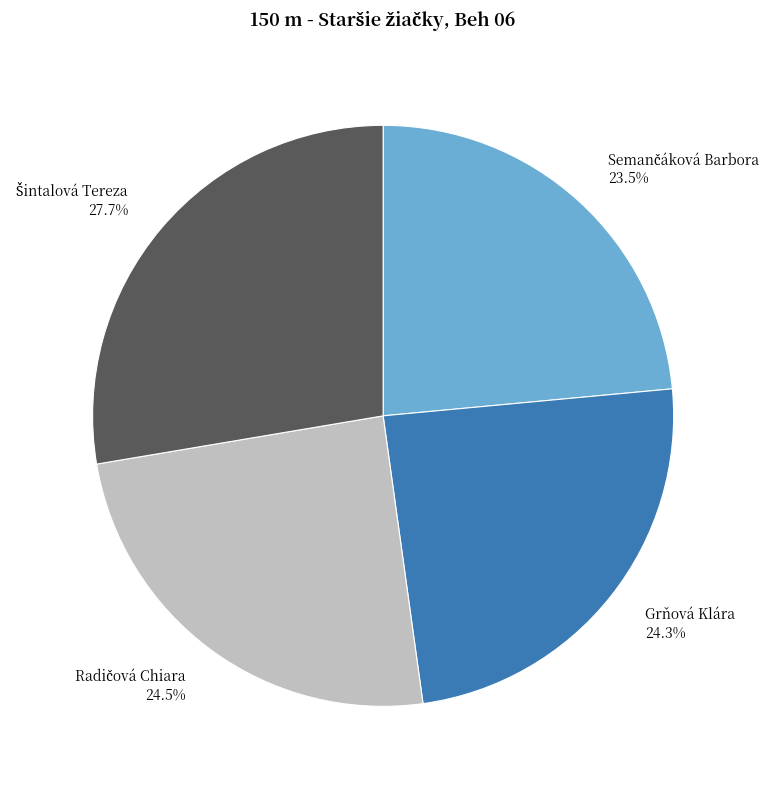

Is there any slice that represents more than half of the pie?

No